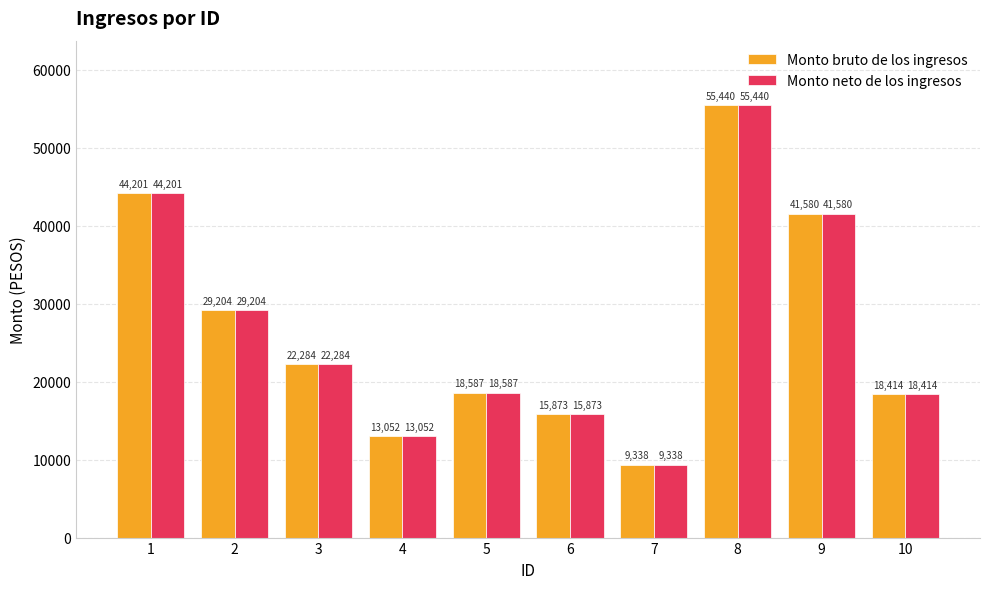

Count the number of categories in the chart.

10